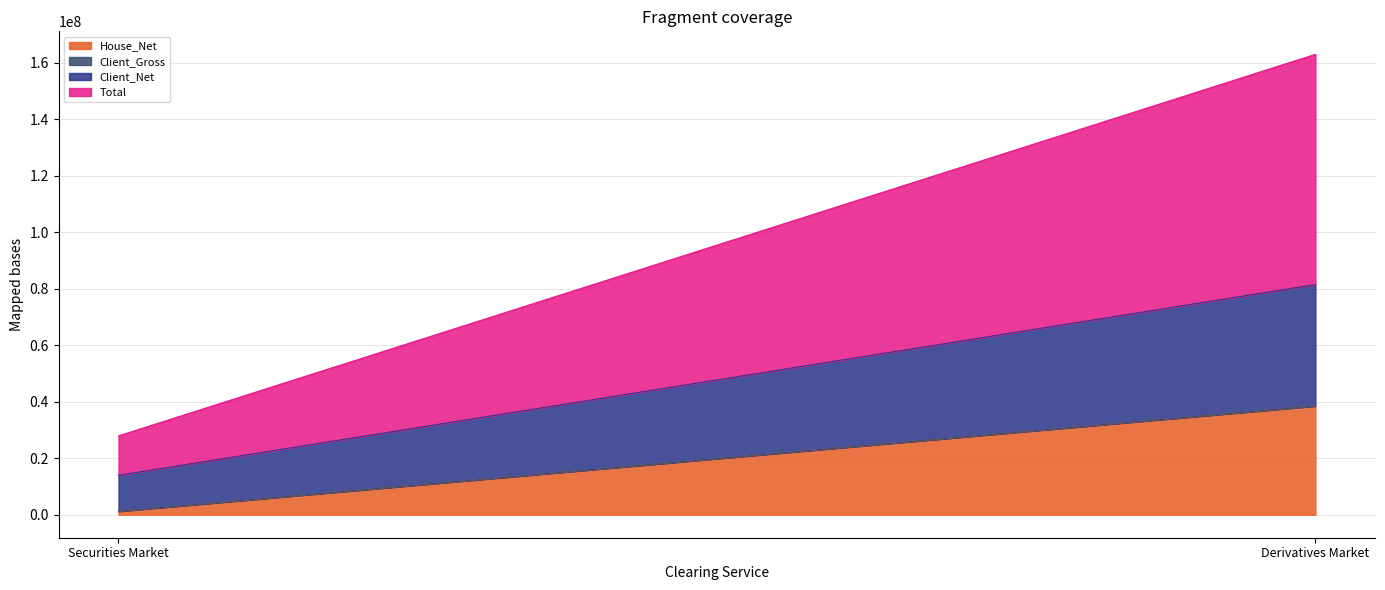

What position from the left is Derivatives Market?

2